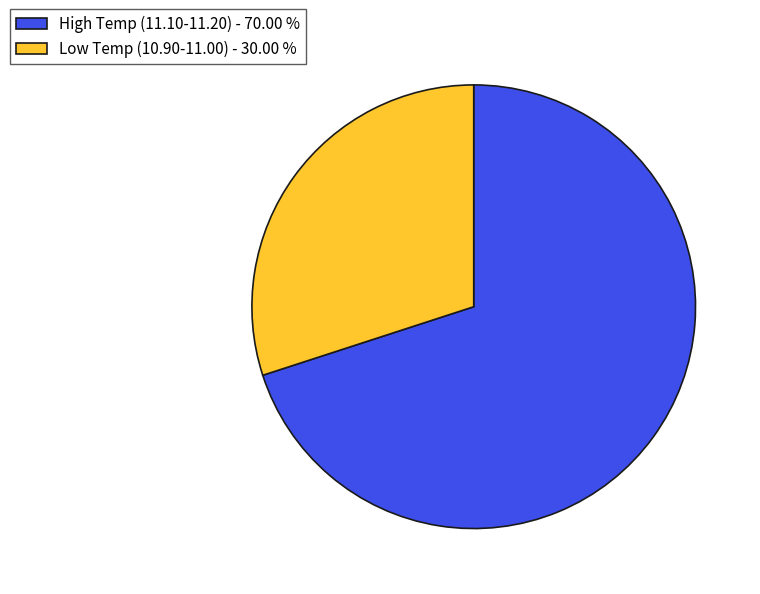

Is the sum of Low Temp (10.90-11.00) - 30.00 % and High Temp (11.10-11.20) - 70.00 % greater than half?

Yes